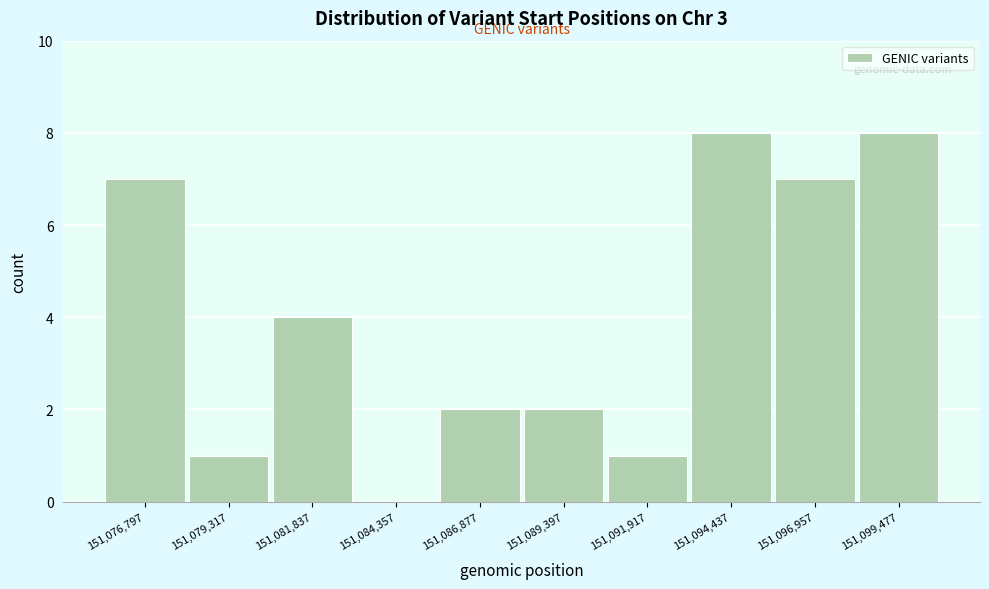

Reading left to right, extract all data points from this chart.

151,076,797=7	151,079,317=1	151,081,837=4	151,084,357=0	151,086,877=2	151,089,397=2	151,091,917=1	151,094,437=8	151,096,957=7	151,099,477=8